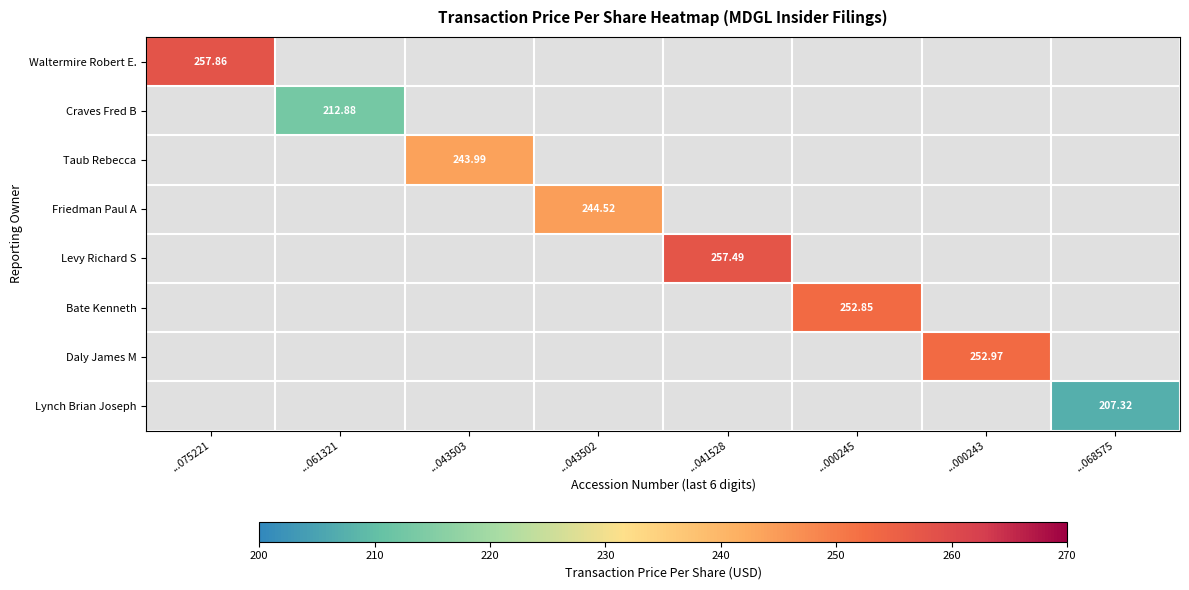

How many values in Waltermire Robert E. are above zero?

1